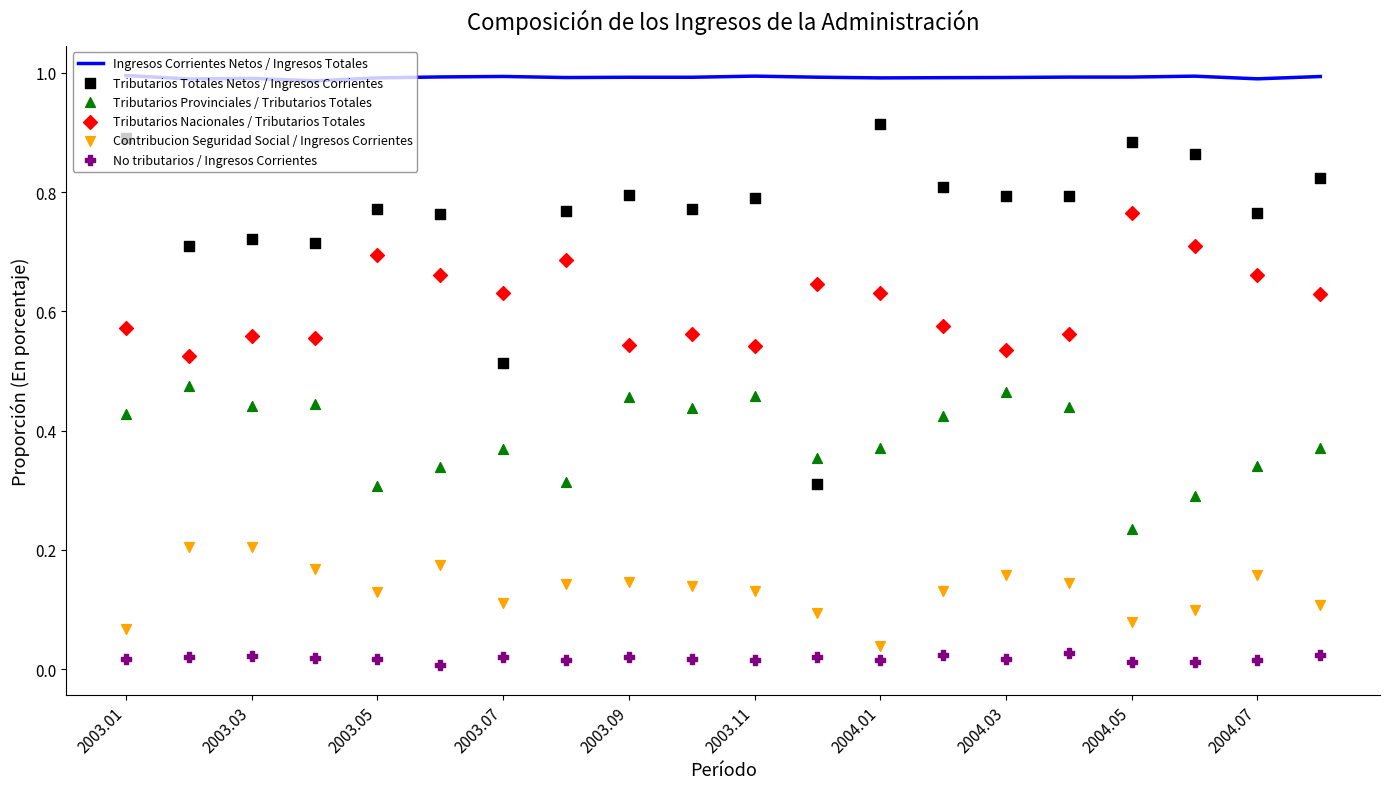

True or false: Ingresos Corrientes Netos / Ingresos Totales has a value of 1.0 at 2003.11.

True